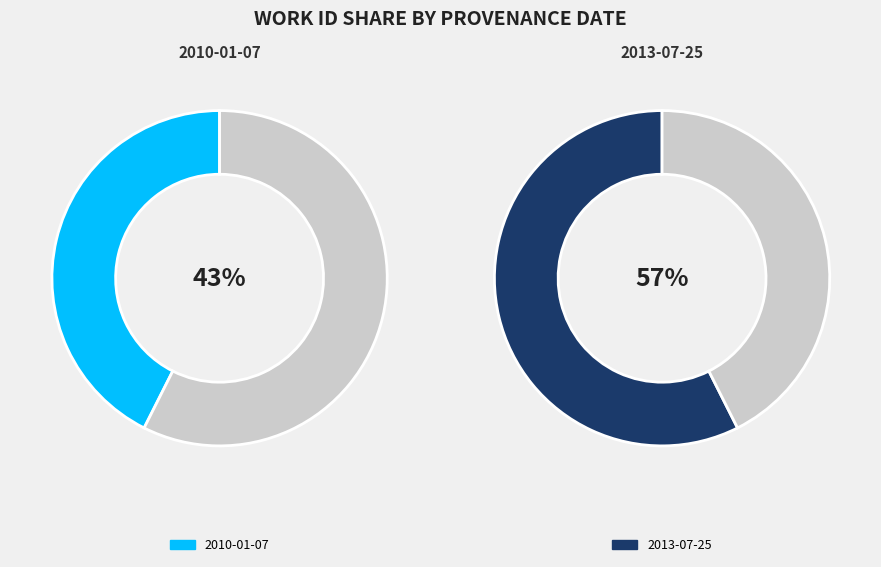

Rank the categories by value from lowest to highest.

2010-01-07, 2013-07-25